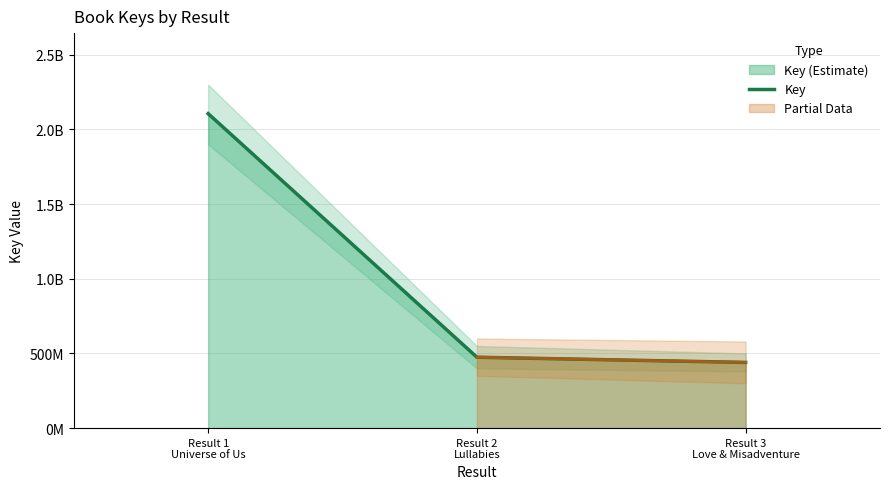

Reading right to left, extract all data points from this chart.

Result 3
Love & Misadventure=439921864	Result 2
Lullabies=474817643	Result 1
Universe of Us=2105814581